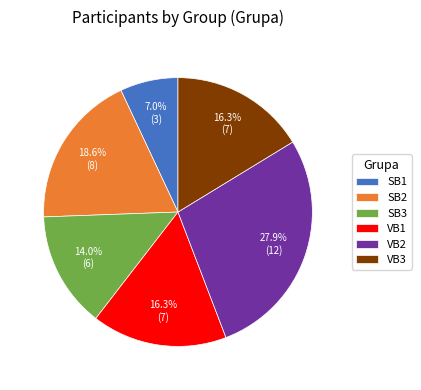

To the nearest percent, what is the average slice percentage?

17%